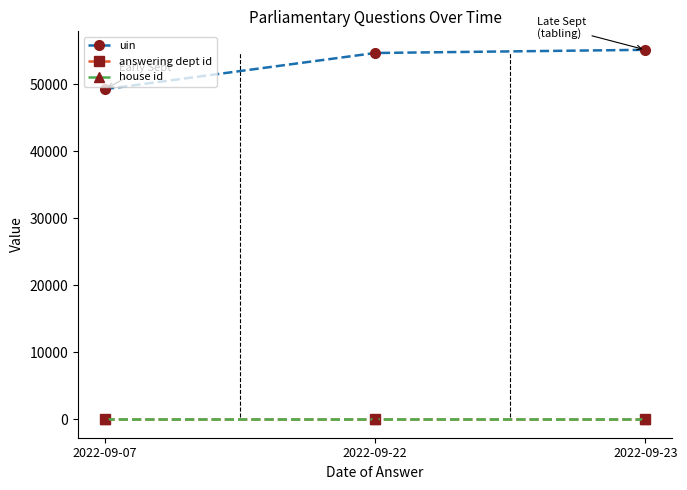

What is the average value of the answering dept id series?

31